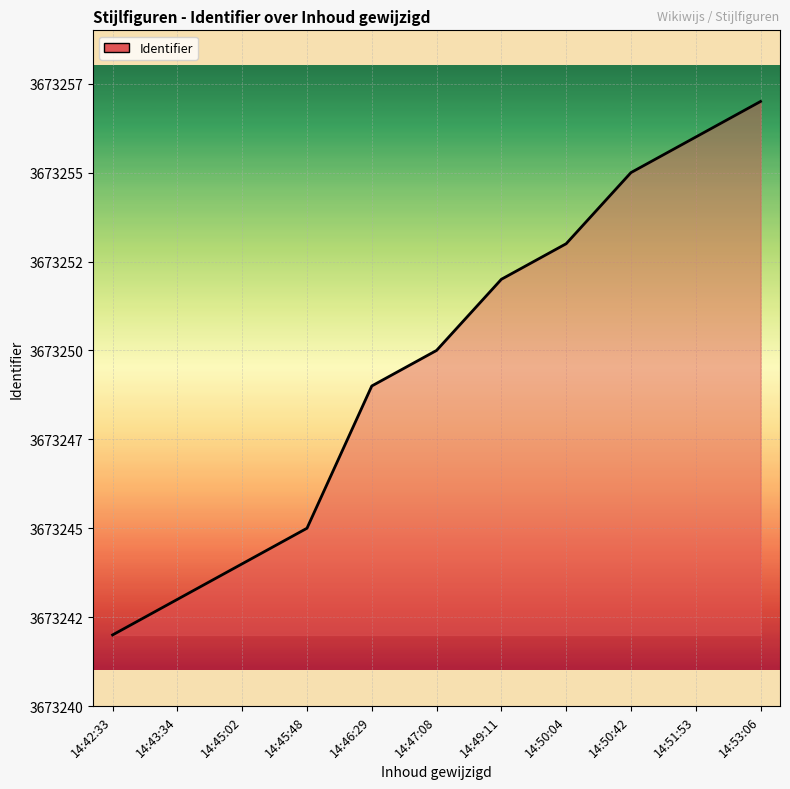

Does the chart have visible grid lines?

Yes